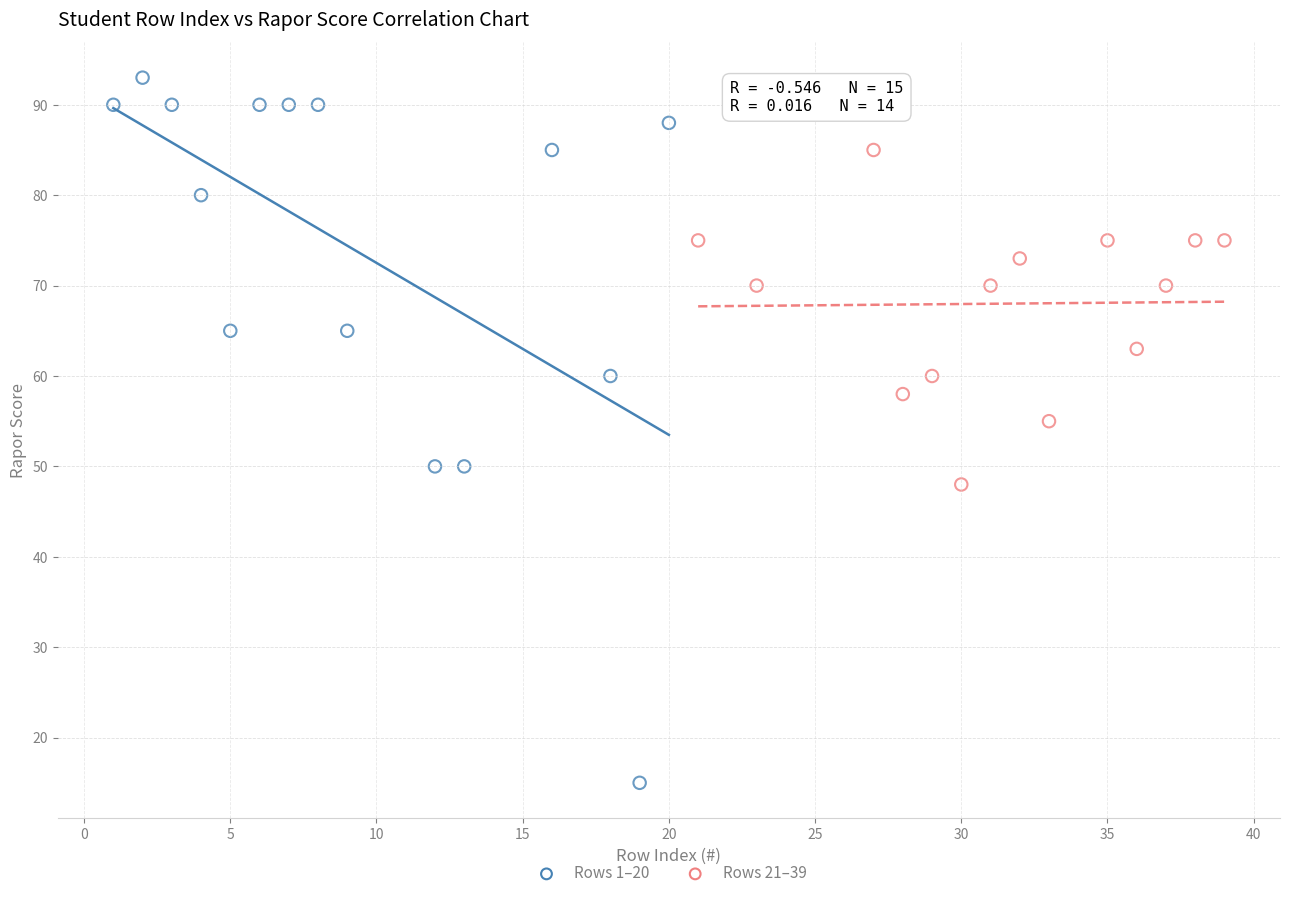

Which series has the largest Y range (max minus min)?

Rows 1–20